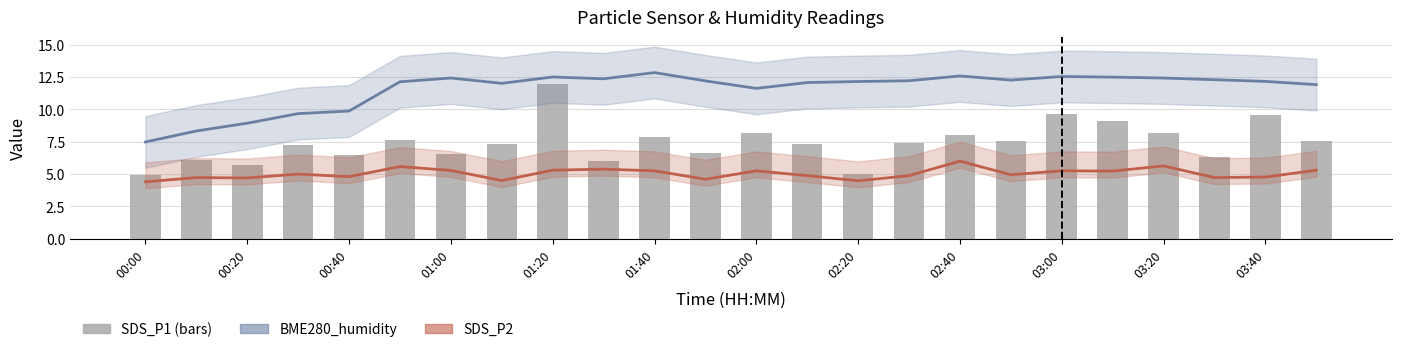

Rank the series by their maximum value, from lowest to highest.

SDS_P2, SDS_P1, BME280_humidity